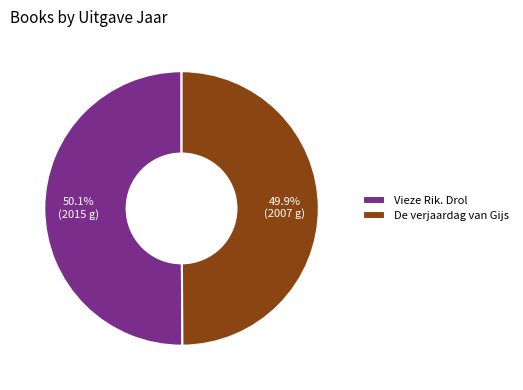

What portion of the pie excludes Vieze Rik. Drol?

49.9%